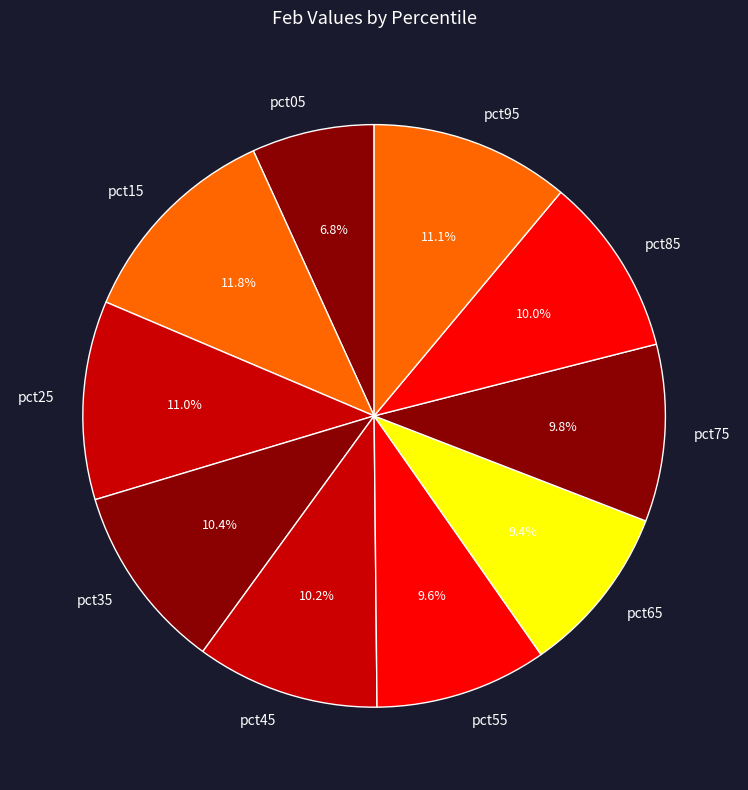

Which slice is the largest?

pct15